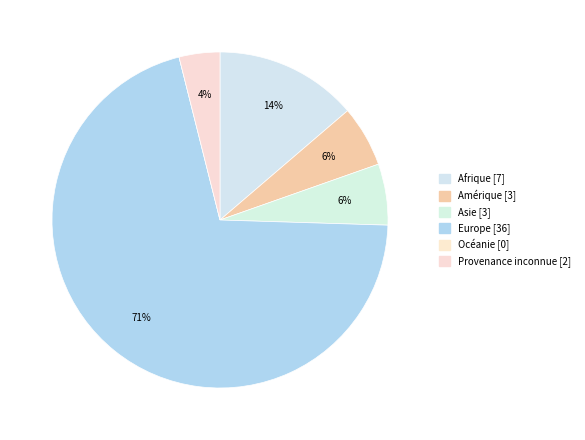

To the nearest percent, what percentage of the pie is Provenance inconnue?

4%